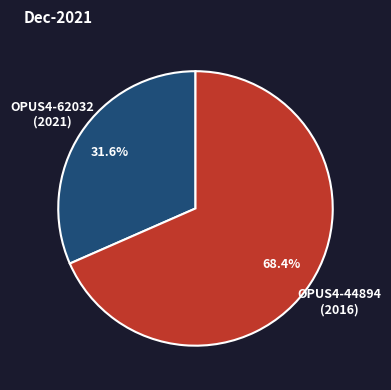

Combined, do OPUS4-44894 (2016) and OPUS4-62032 (2021) account for over 50%?

Yes